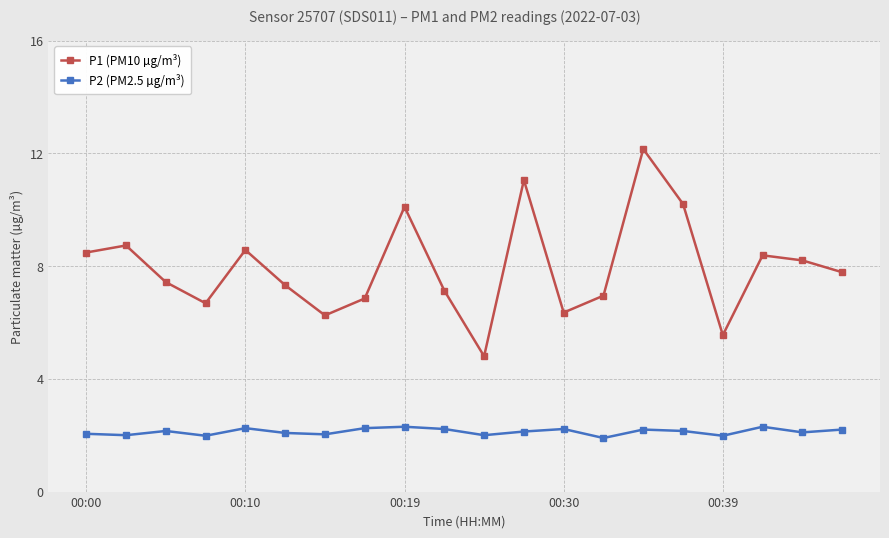

What is the value of the P1 (PM10 µg/m³) point at the 6th from the left?

7.3